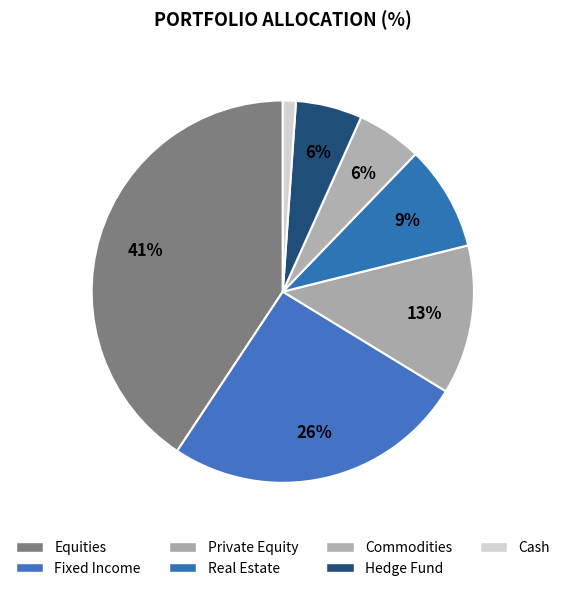

What percentage do Commodities and Hedge Fund together represent?

11.1%